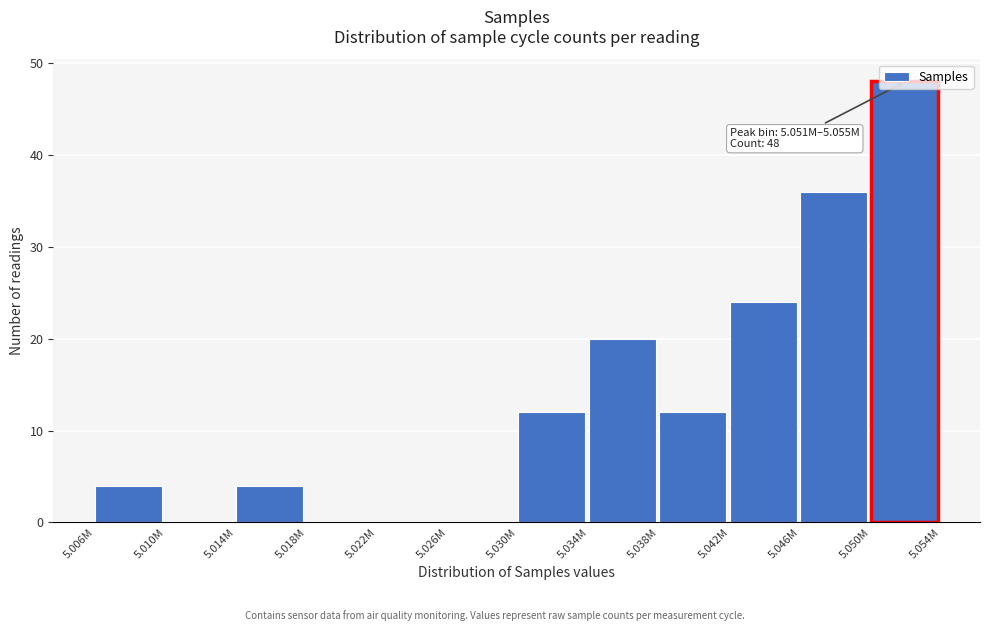

Which label corresponds to the largest value in the chart?

5.050M